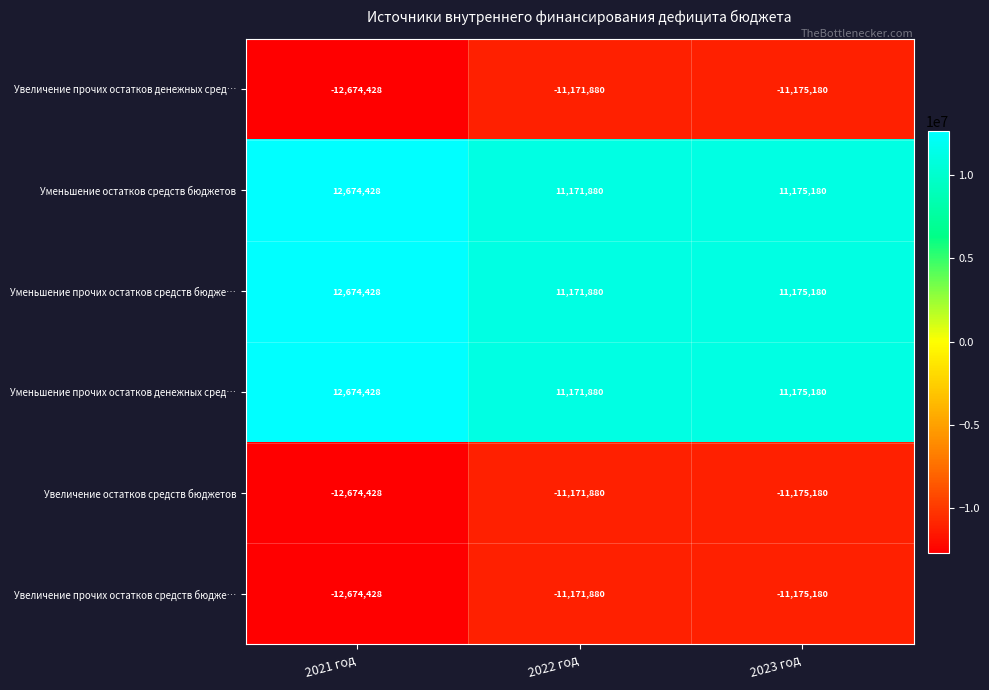

Rank the categories by Уменьшение прочих остатков средств бюдже… value from lowest to highest.

2022 год, 2023 год, 2021 год